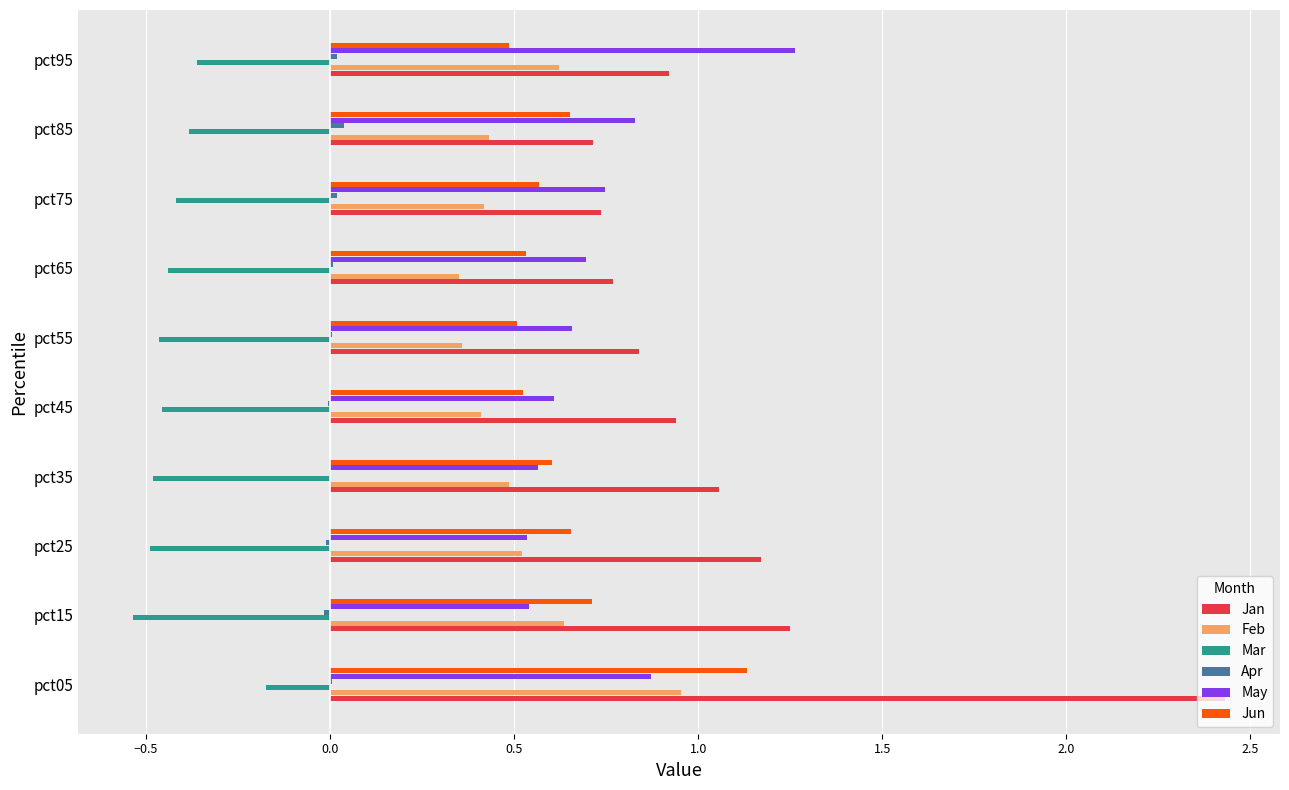

Which series changed the most between pct55 and pct95?

May